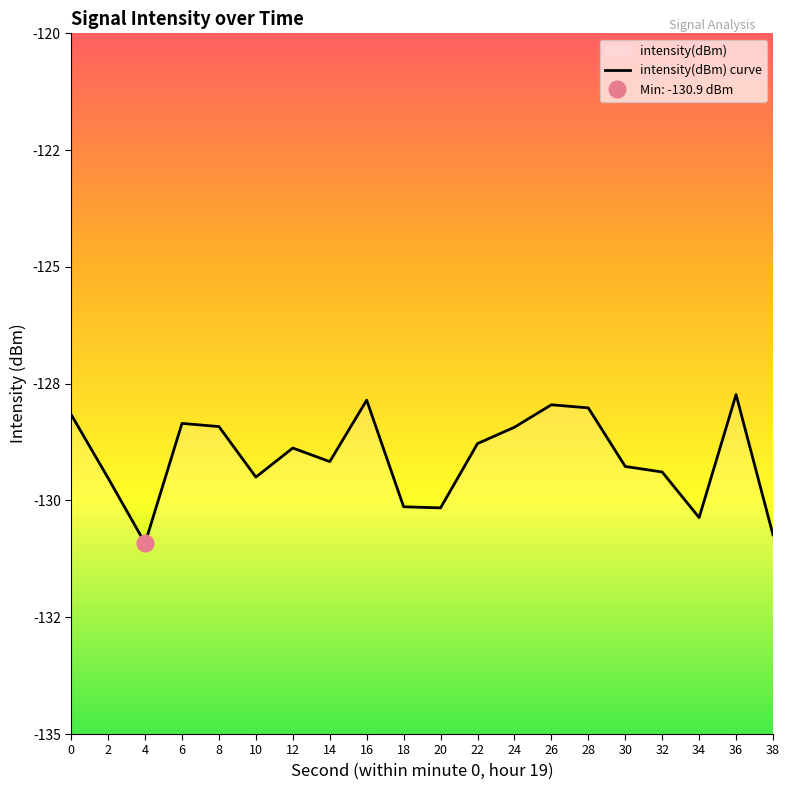

What is the difference between the values at 6 and 26?

0.4